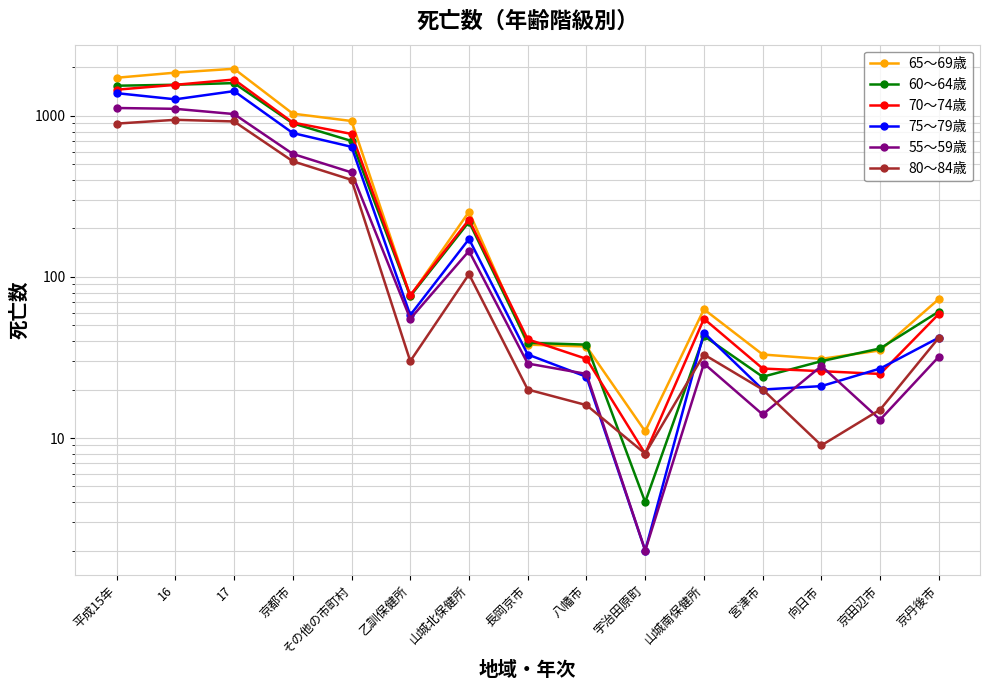

What is the average value of the 80～84歳 series?

266